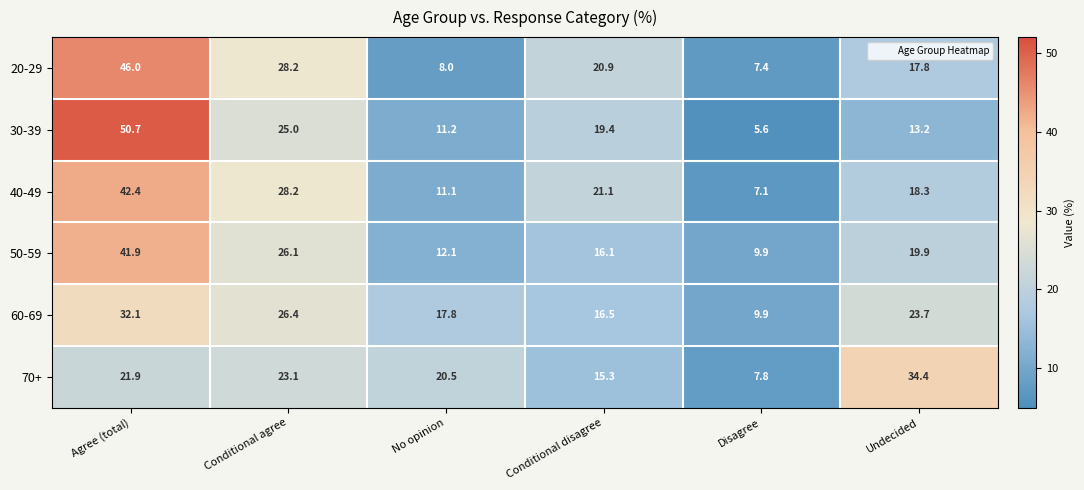

At which category is the sum across all series the highest?

Agree (total)